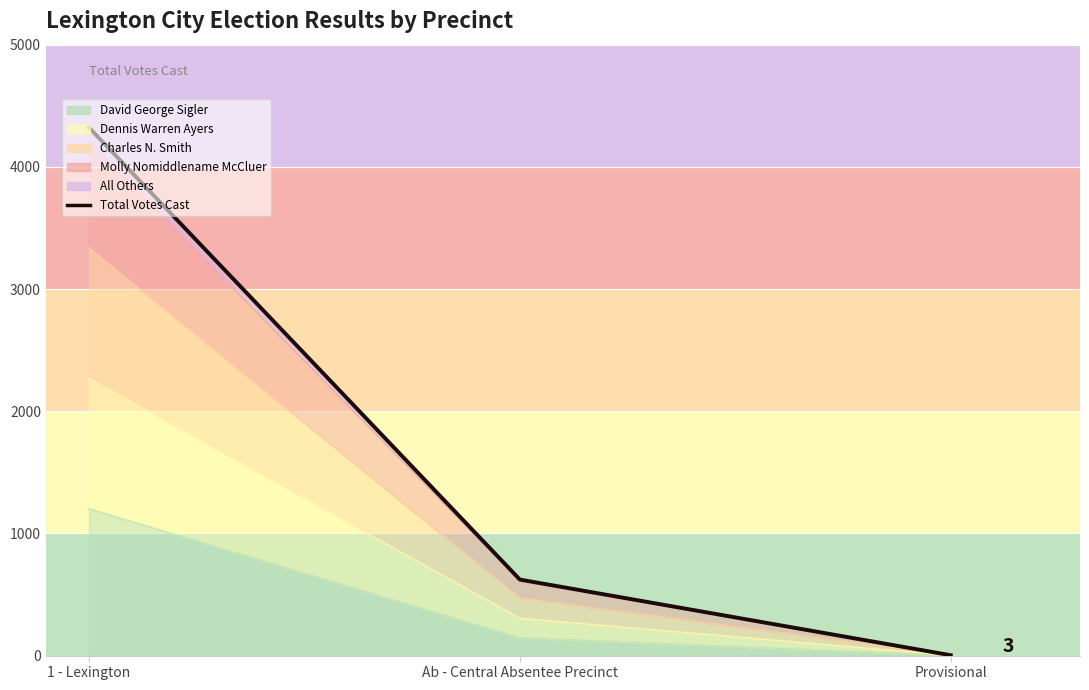

How many lines are shown in the chart?

1